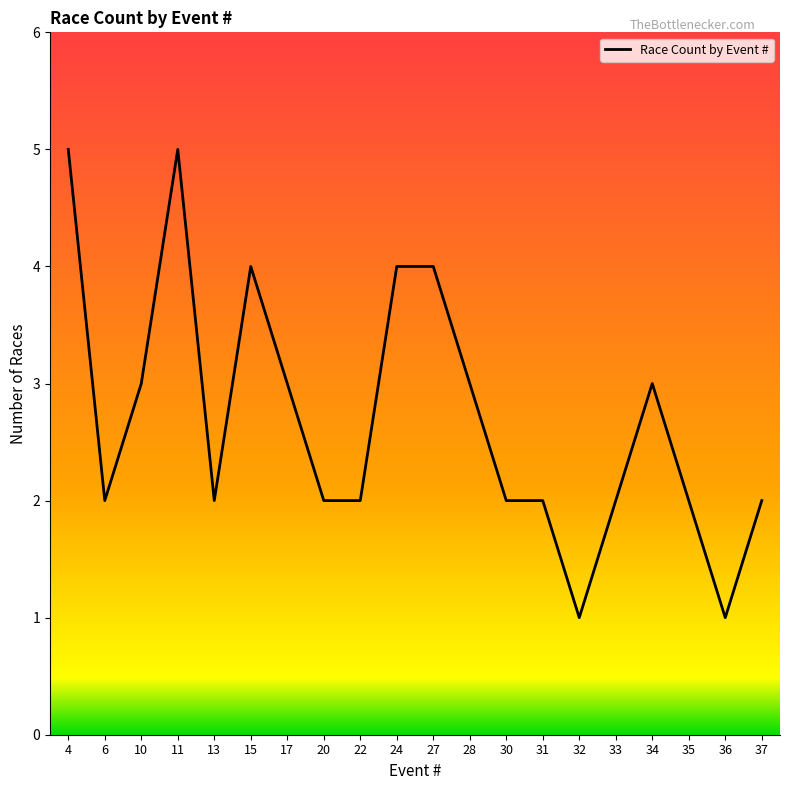

Is it true that the value at 34 is 5?

False